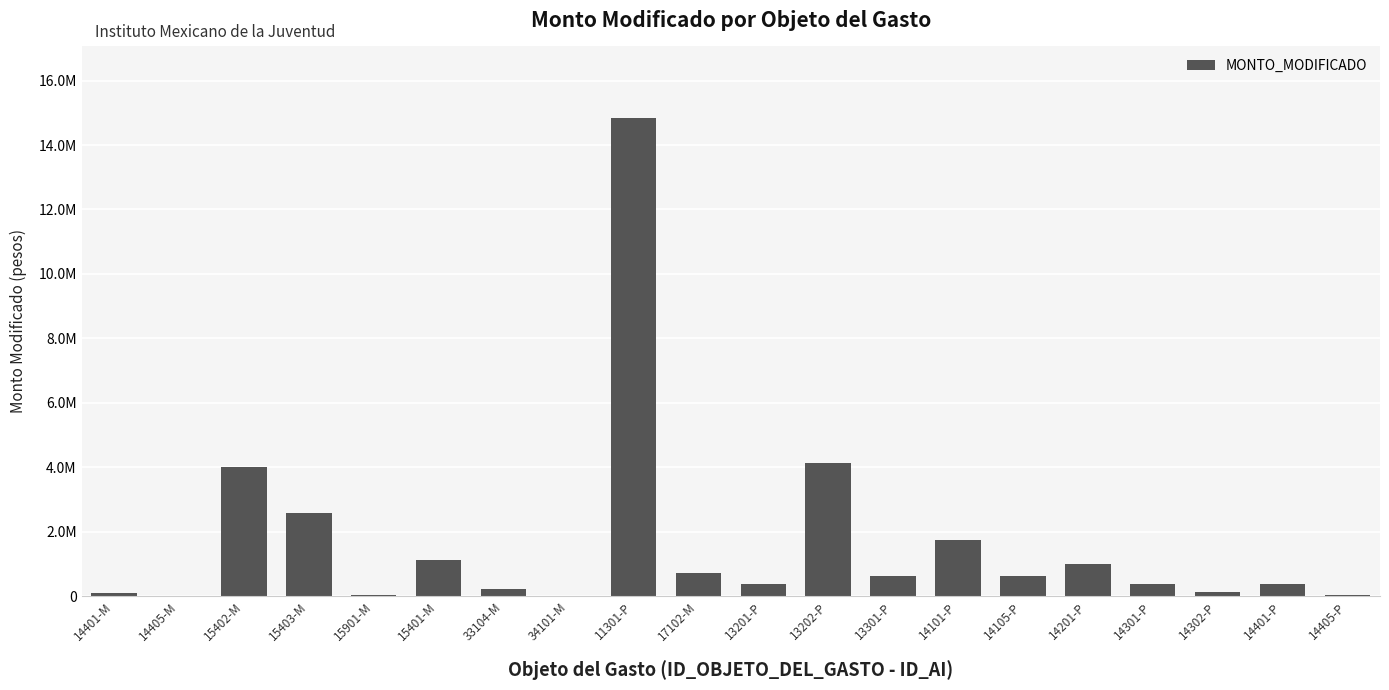

Which has a higher value, 11301-P or 14405-M?

11301-P